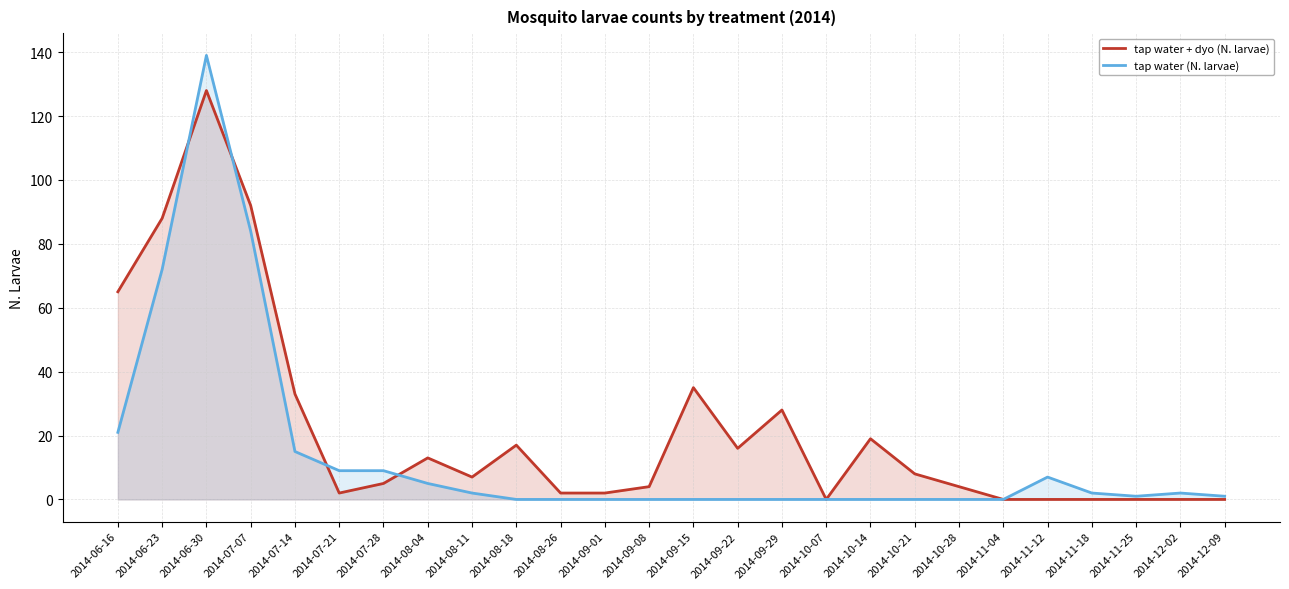

What is the label of the 8th point from the right?

2014-10-21